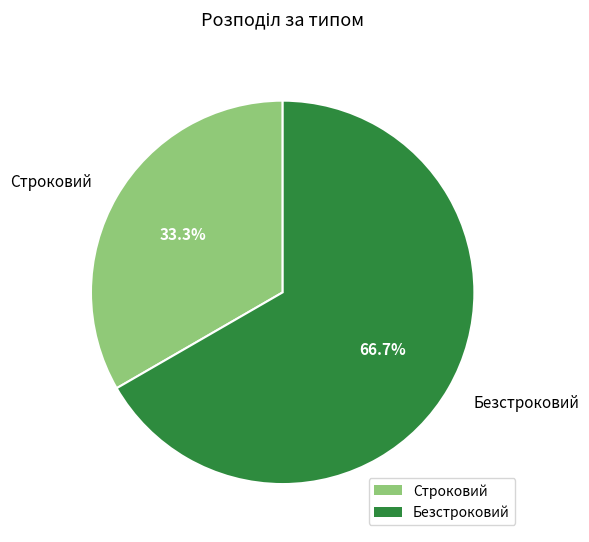

How much of the chart is everything except Строковий?

66.7%